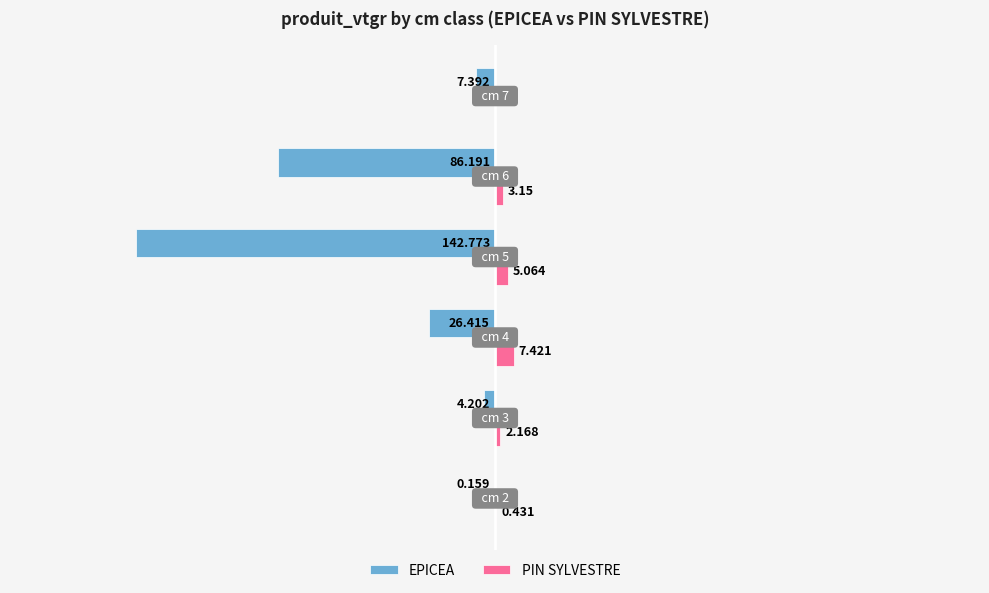

Which series has the largest range (max minus min)?

EPICEA